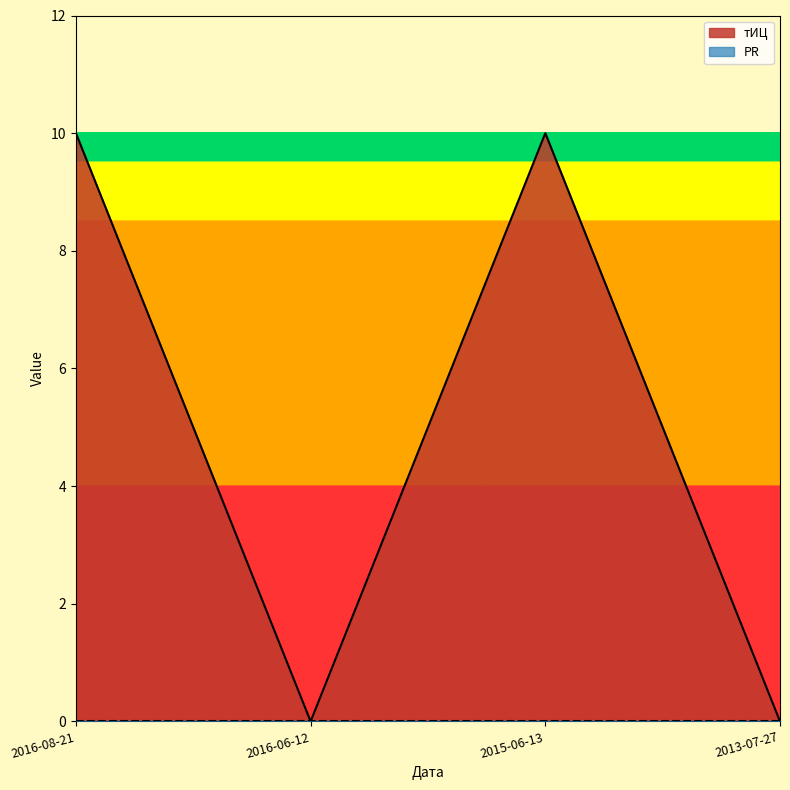

What is the average value?

5